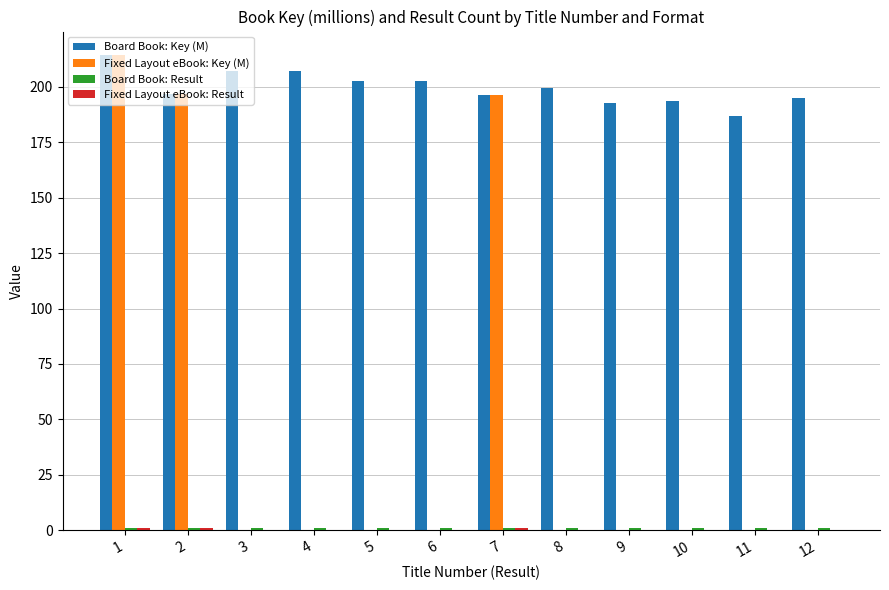

At which label does Board Book: Key (M) first exceed 199?

1